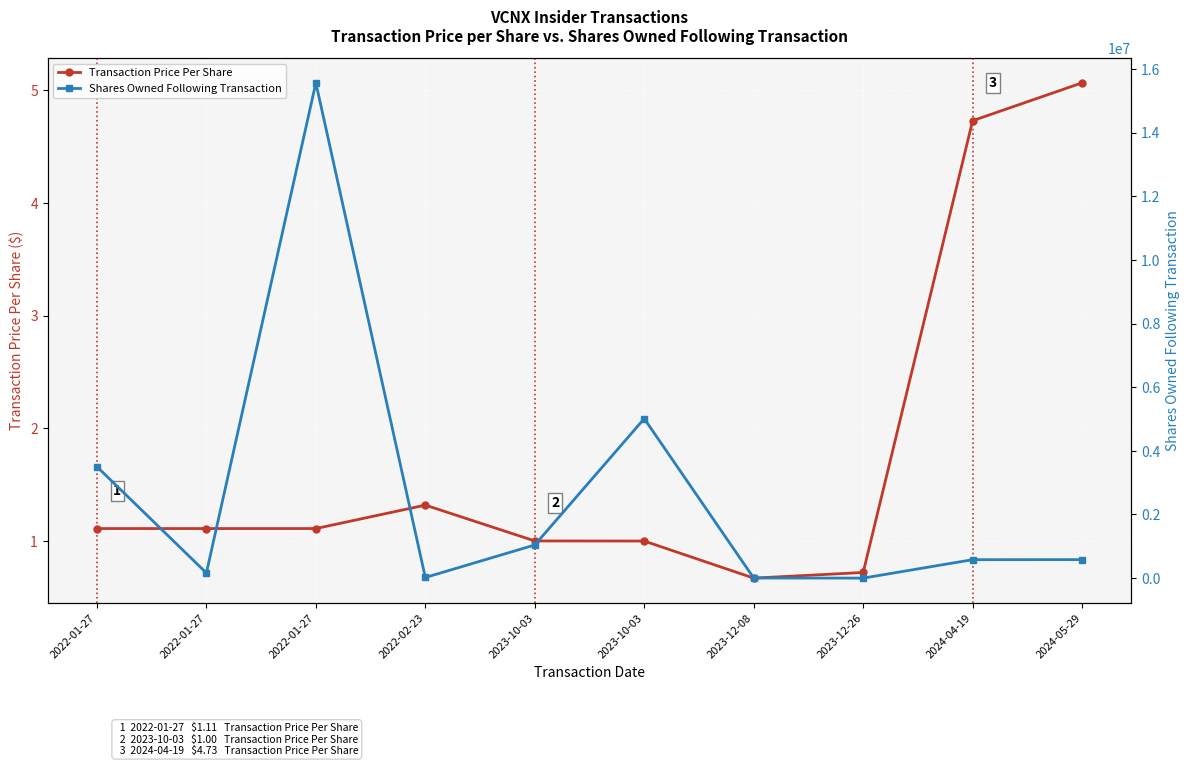

What are all the series names shown in the legend?

Transaction Price Per Share, Shares Owned Following Transaction